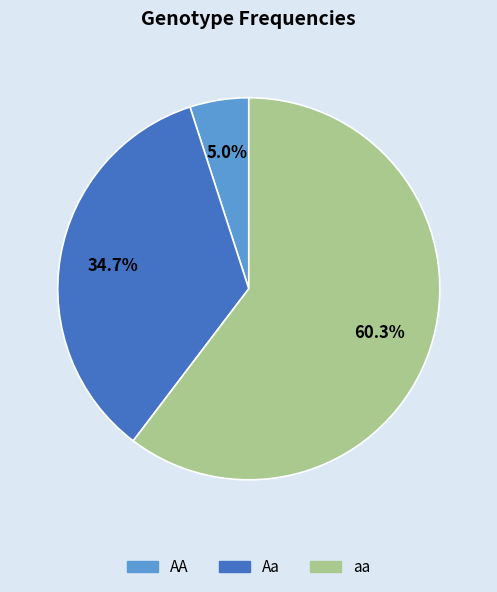

Which slice is the largest?

aa